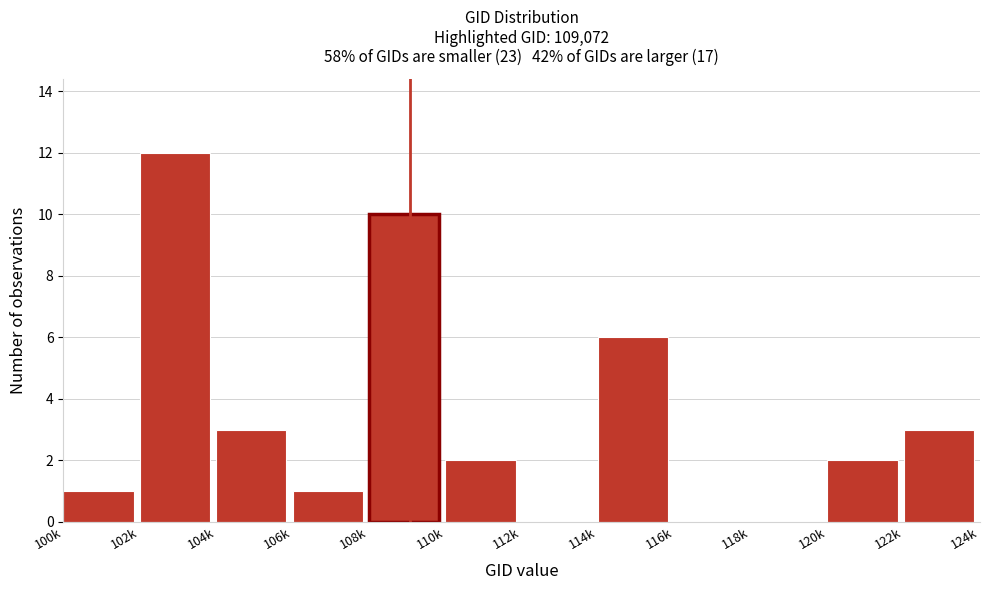

Reading left to right, what are all the values shown in this chart?

100k=1	102k=12	104k=3	106k=1	108k=10	110k=2	112k=0	114k=6	116k=0	118k=0	120k=2	122k=3